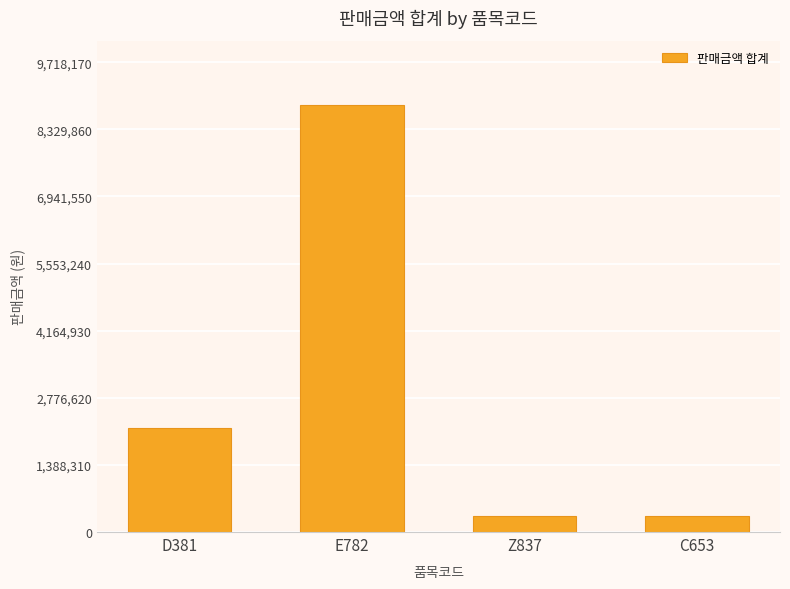

Which label corresponds to the largest value in the chart?

E782